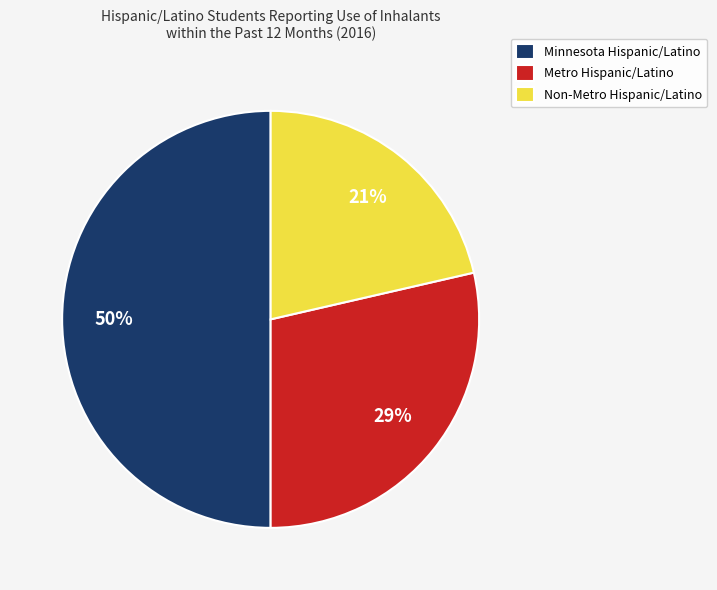

How many slices are in this pie chart?

3